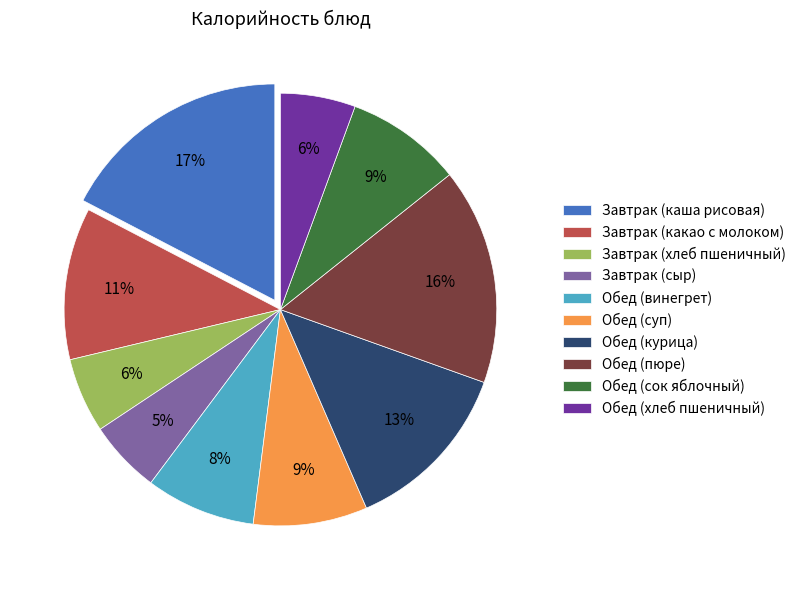

How many segments does this pie chart have?

10